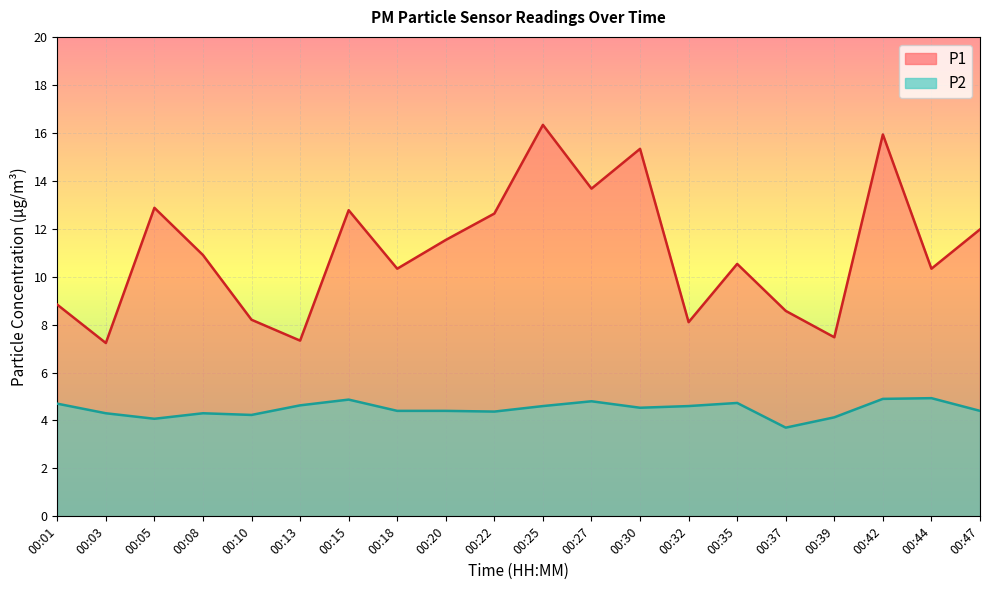

At which category is the sum across all series the highest?

00:25